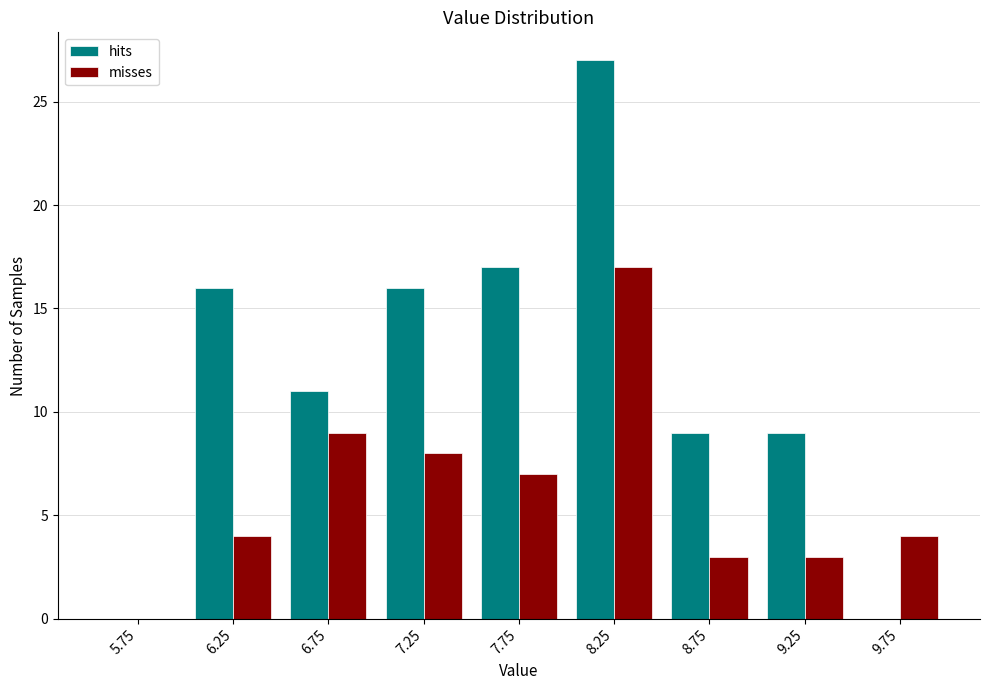

Reading left to right, list every range on the x-axis with the height of the bar of each series over it. The values are not printed on the chart, so give them approximately, as read against the axis.

5.5 to 6.0: hits=0	misses=0
6.0 to 6.5: hits=16	misses=4
6.5 to 7.0: hits=11	misses=9
7.0 to 7.5: hits=16	misses=8
7.5 to 8.0: hits=17	misses=7
8.0 to 8.5: hits=27	misses=17
8.5 to 9.0: hits=9	misses=3
9.0 to 9.5: hits=9	misses=3
9.5 to 10.0: hits=0	misses=4